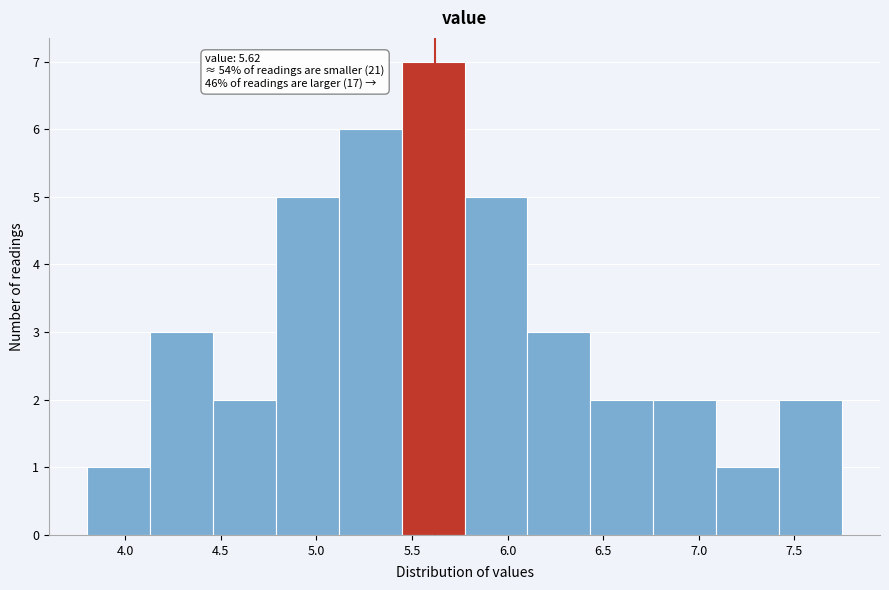

Which range on the x-axis has the tallest bar?

5.45 to 5.80